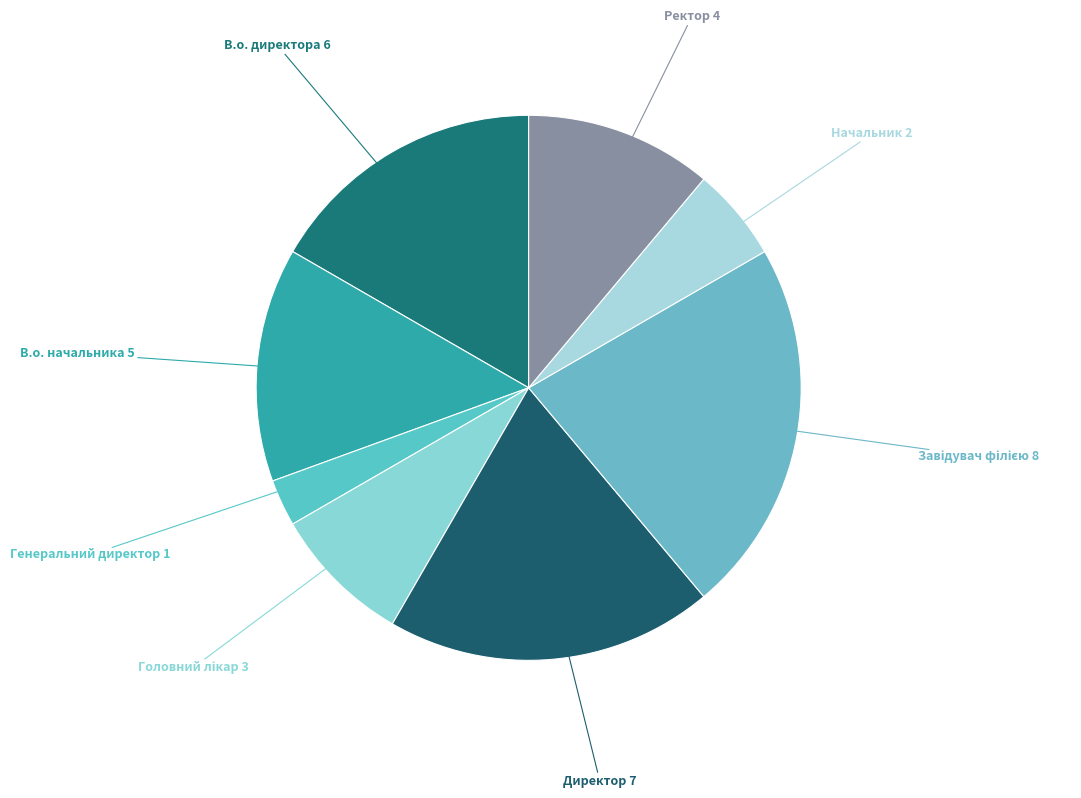

Count the number of slices in the pie.

8